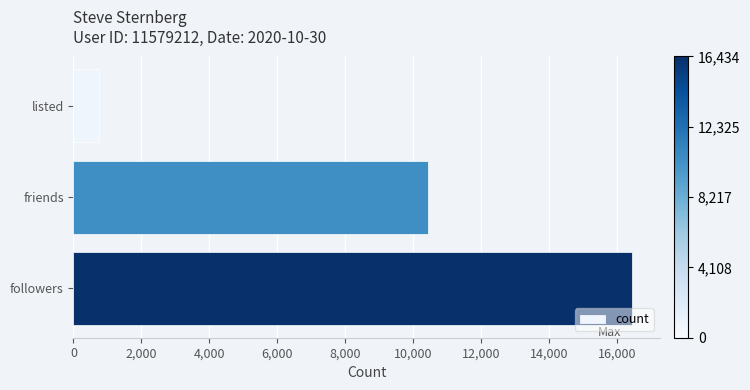

What is the sum of all values?

27615